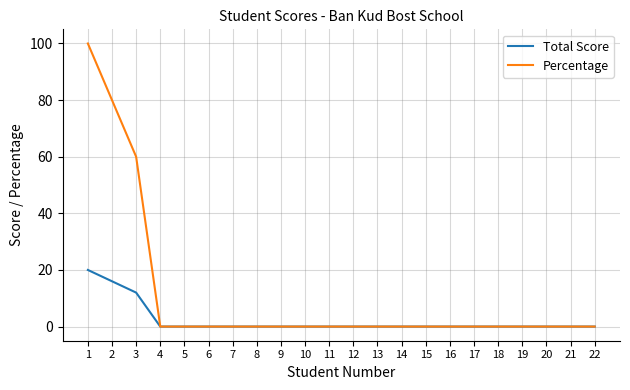

List the series in order of their overall mean, highest first.

Percentage, Total Score